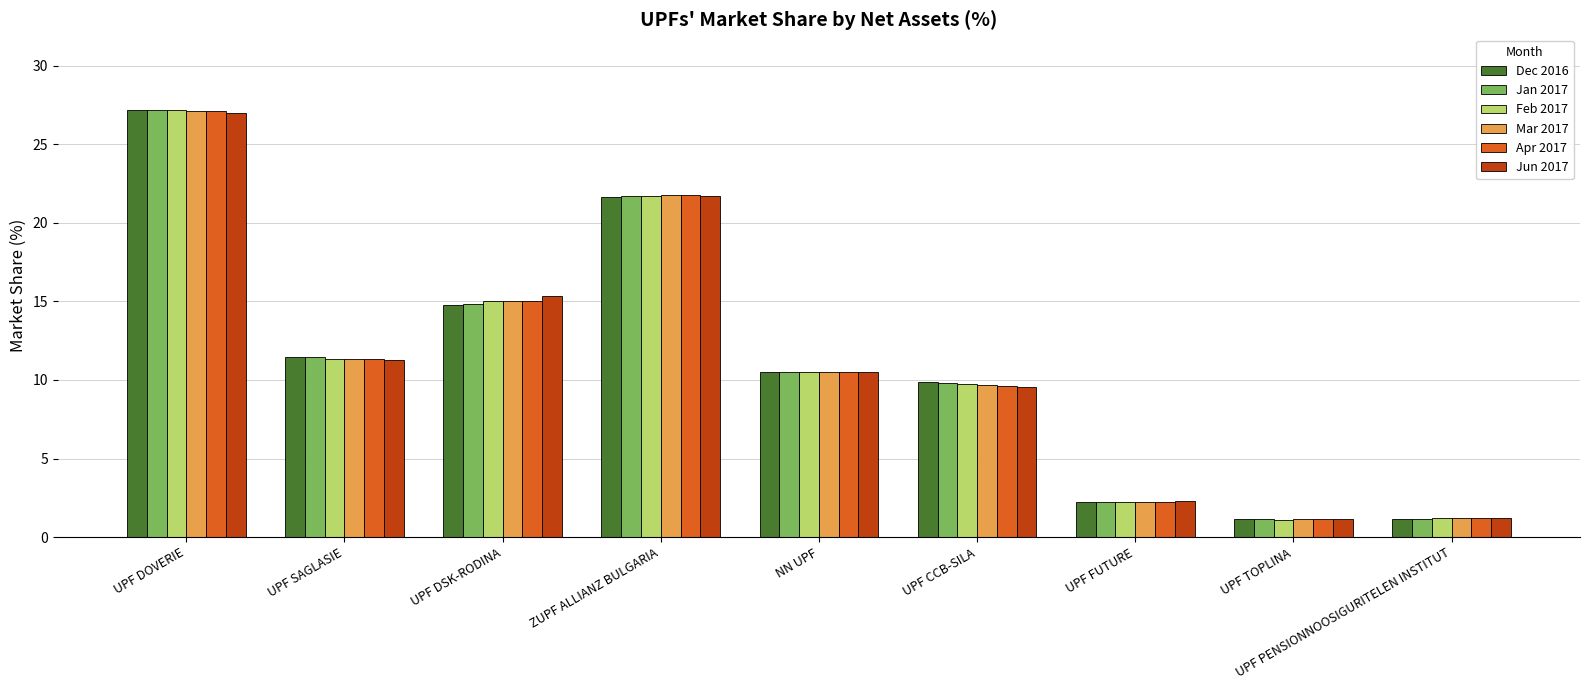

Between NN UPF and UPF PENSIONNOOSIGURITELEN INSTITUT, which series saw the biggest shift?

Dec 2016